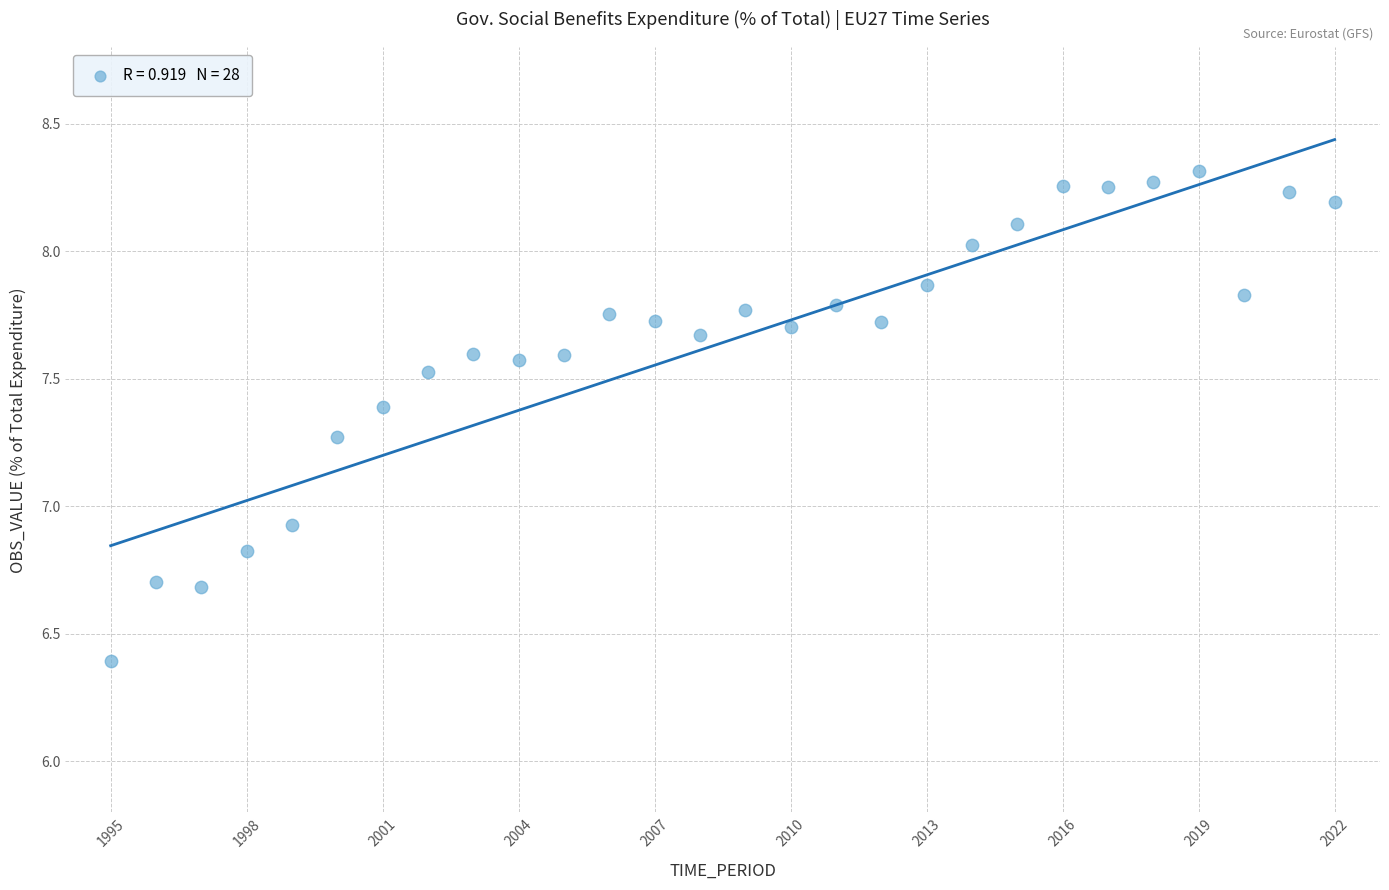

What Y value in the scatter plot is closest to 7?

6.9